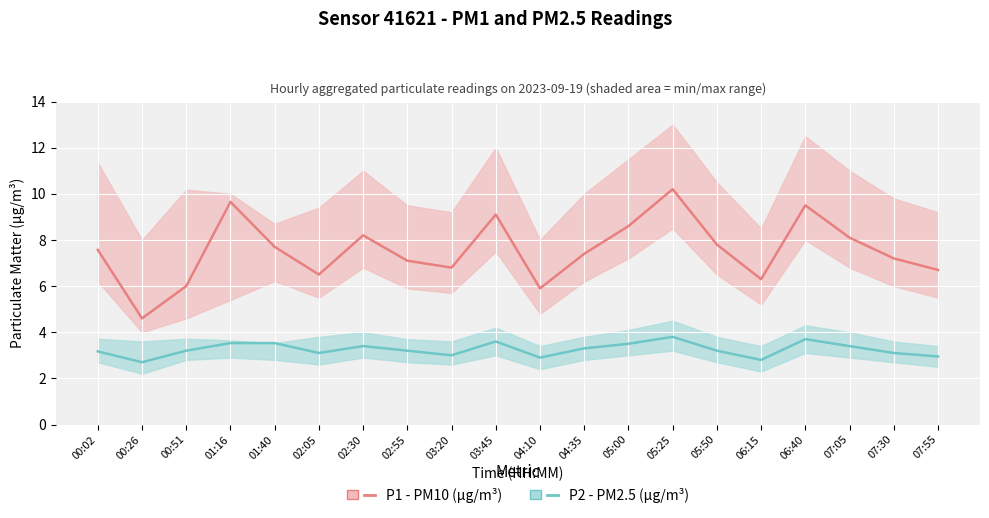

Which series changed the most between 05:25 and 06:15?

P1 - PM10 (µg/m³)